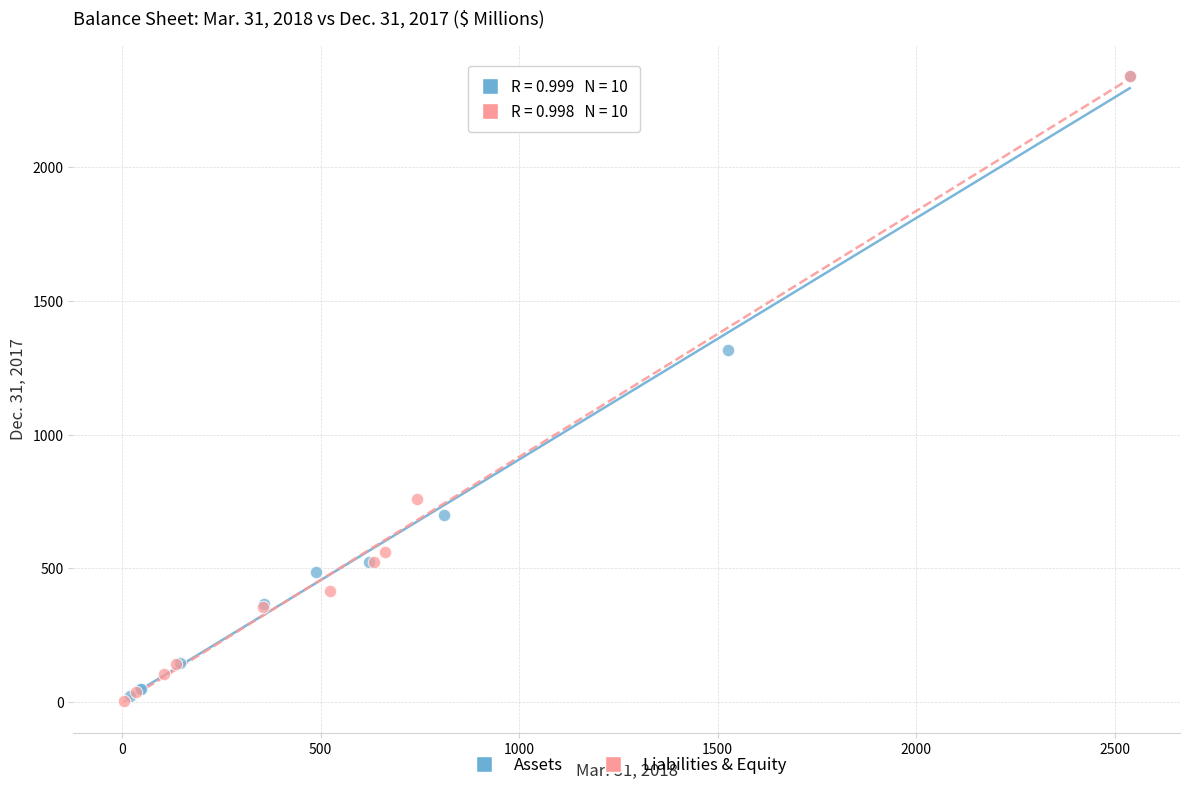

What are all the series names shown in the legend?

Assets, Liabilities & Equity